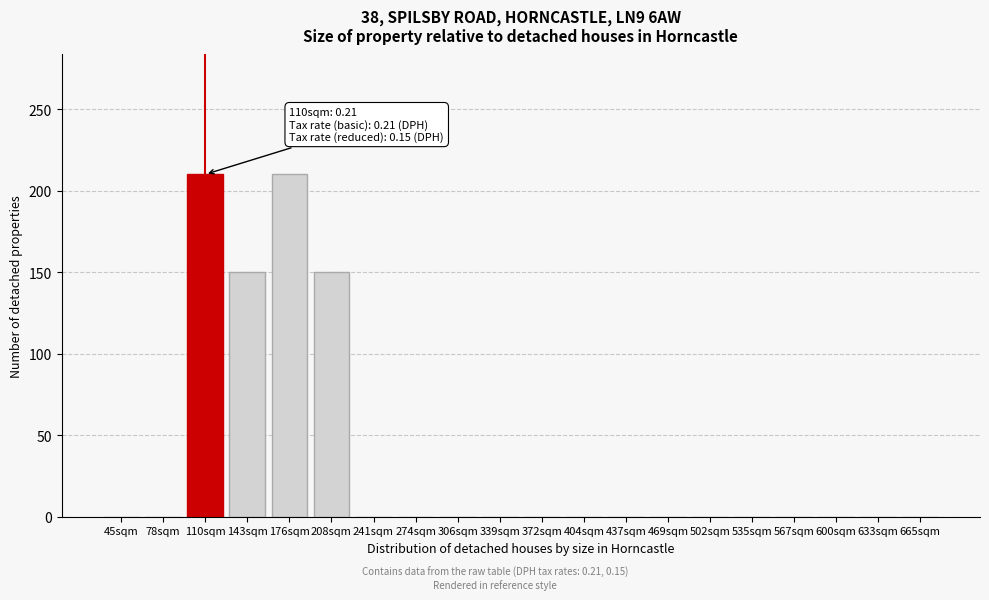

Reading right to left, transcribe all the data shown in this chart.

665sqm=0	633sqm=0	600sqm=0	567sqm=0	535sqm=0	502sqm=0	469sqm=0	437sqm=0	404sqm=0	372sqm=0	339sqm=0	306sqm=0	274sqm=0	241sqm=0	208sqm=150	176sqm=210	143sqm=150	110sqm=210	78sqm=0	45sqm=0